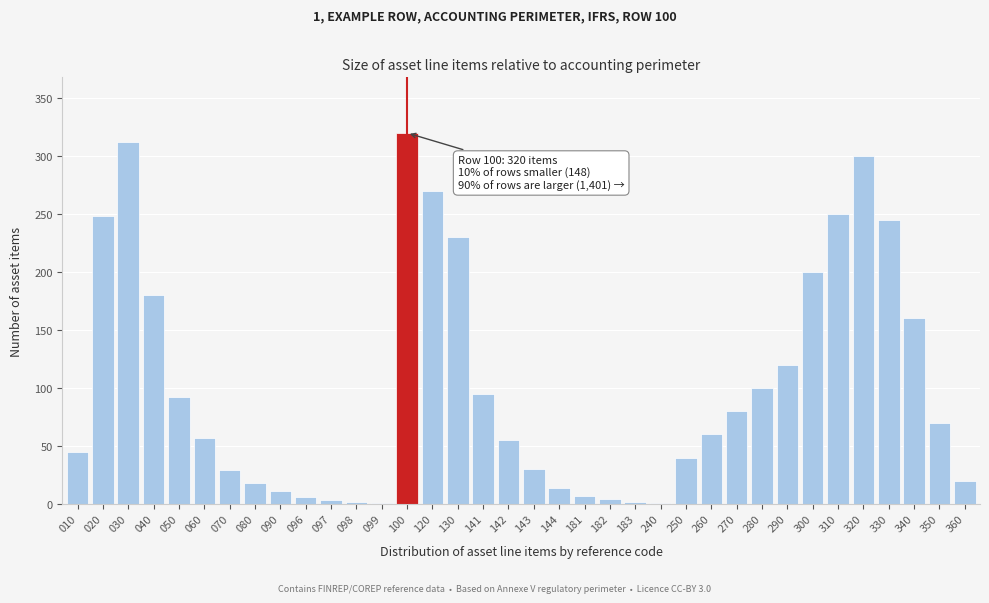

Which category has the highest value across all series?

100